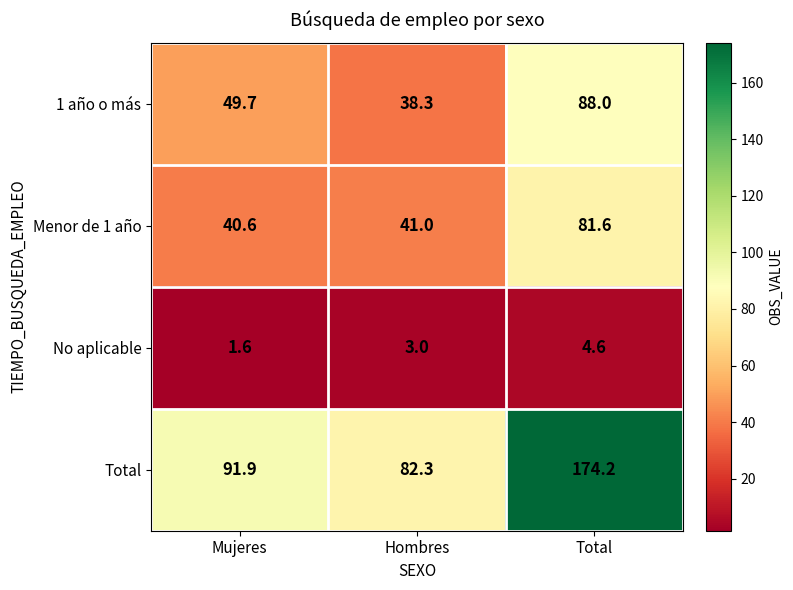

What is the total value across all series at Hombres?

164.6